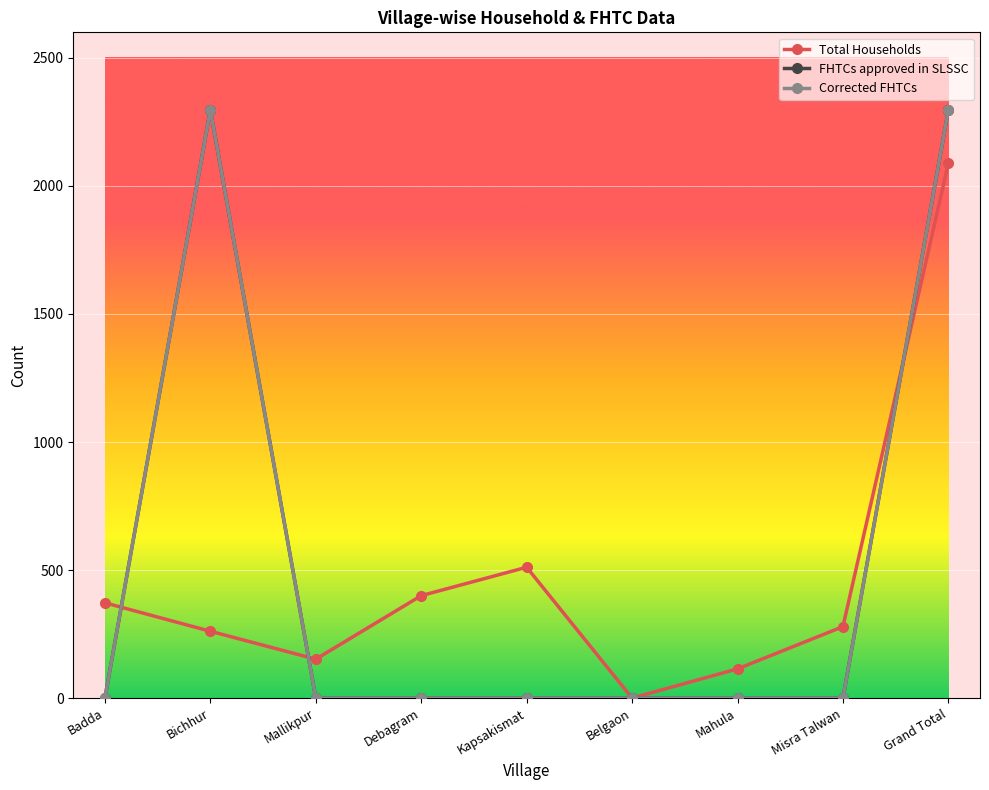

Is this an area chart (filled region under the line)?

No